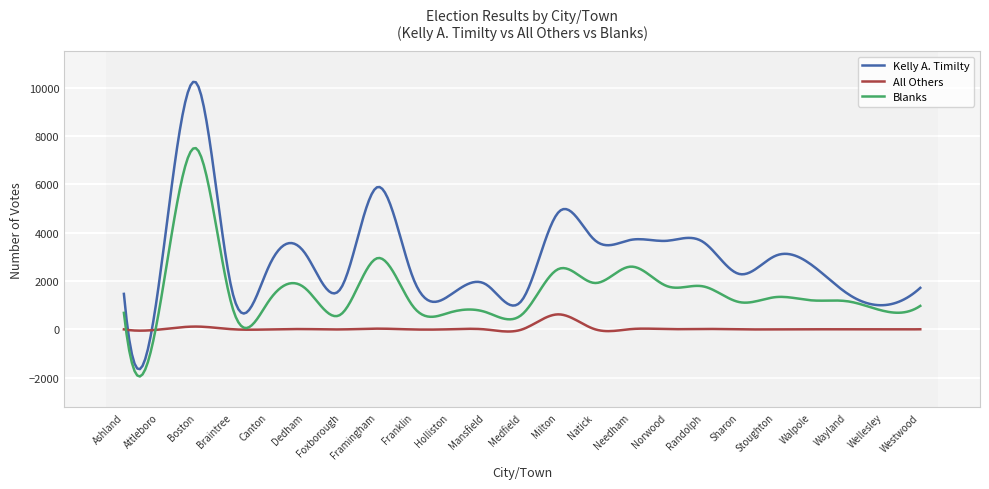

Rank the series by their maximum value, from highest to lowest.

Kelly A. Timilty, Blanks, All Others